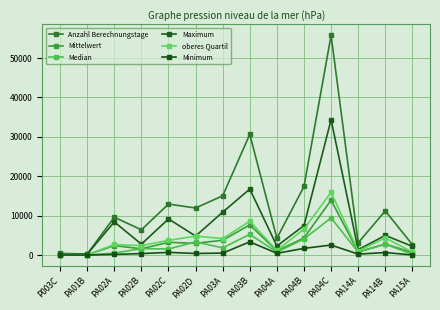

How many values in the Mittelwert series exceed 2799?

7